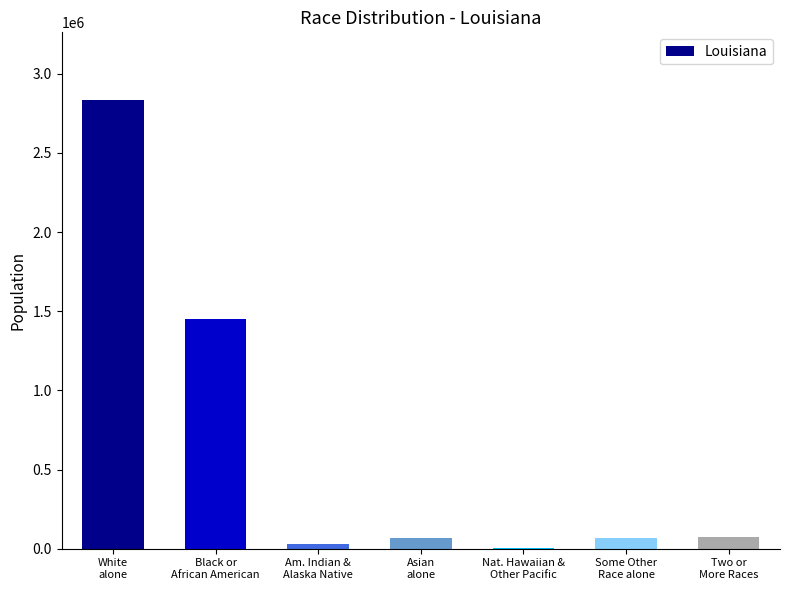

What is the approximate value at Some Other
Race alone, to the nearest 100?

69200